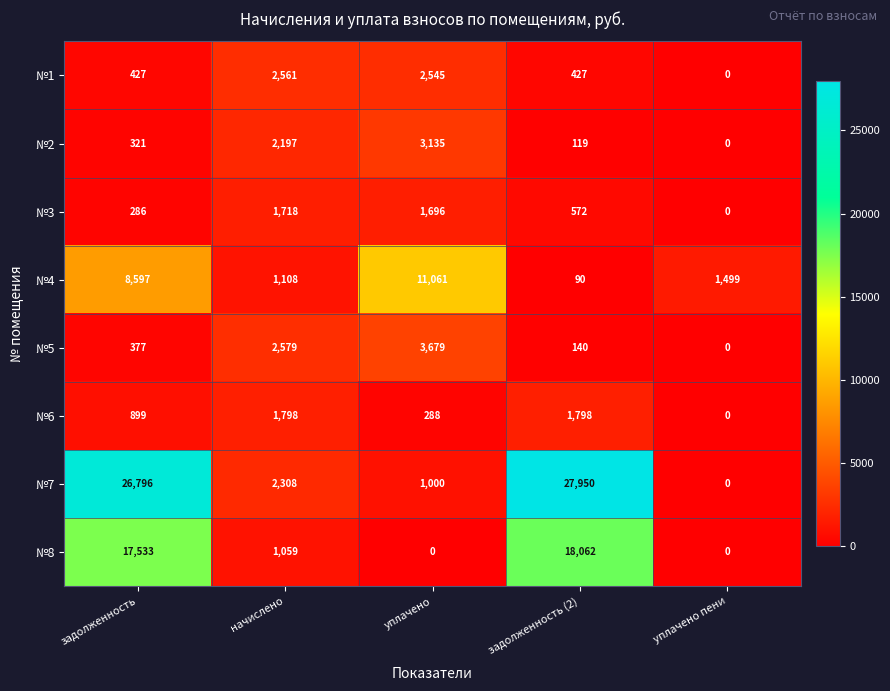

Which series changed the most between задолженность and уплачено?

№7